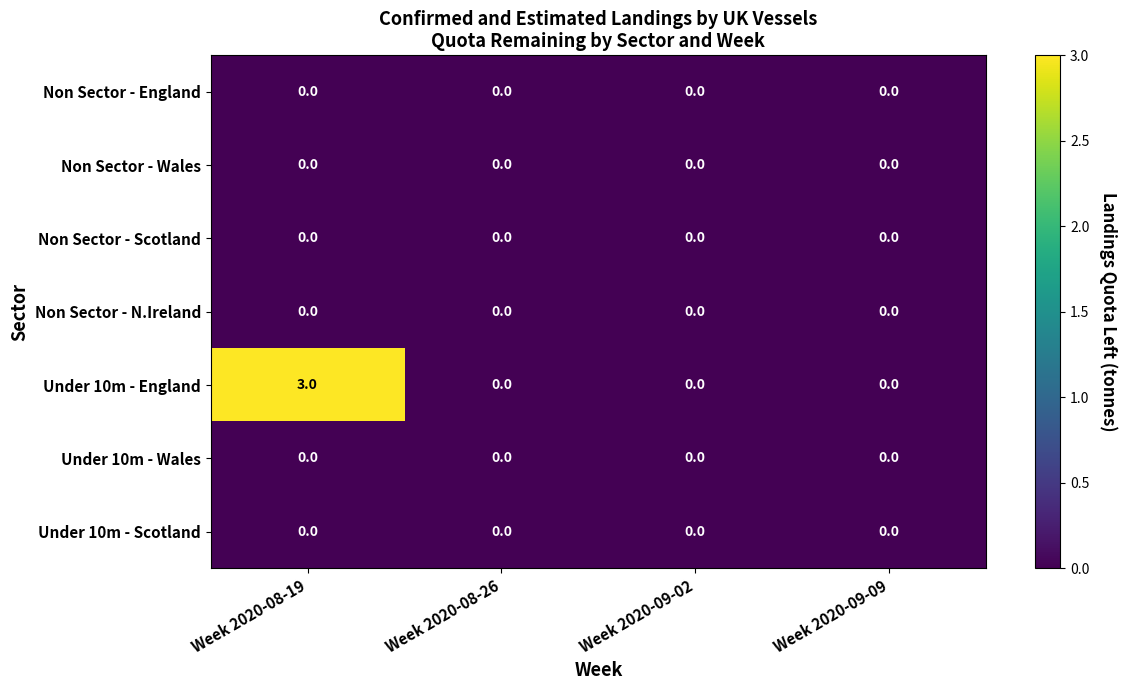

At which category is the sum across all series the highest?

Week 2020-08-19